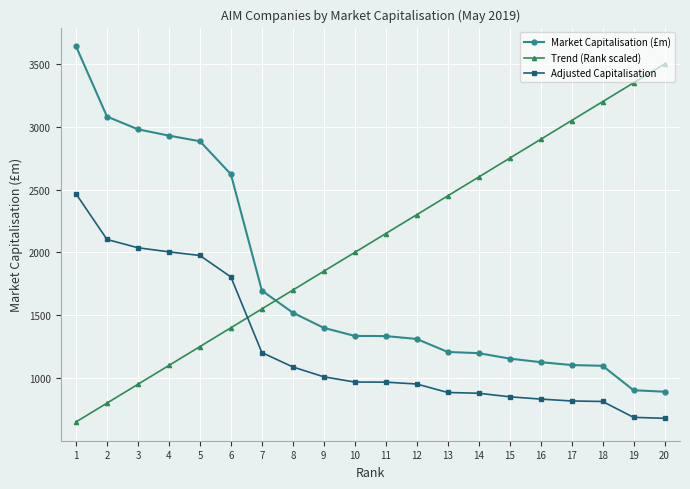

Which series has the largest range (max minus min)?

Trend (Rank scaled)